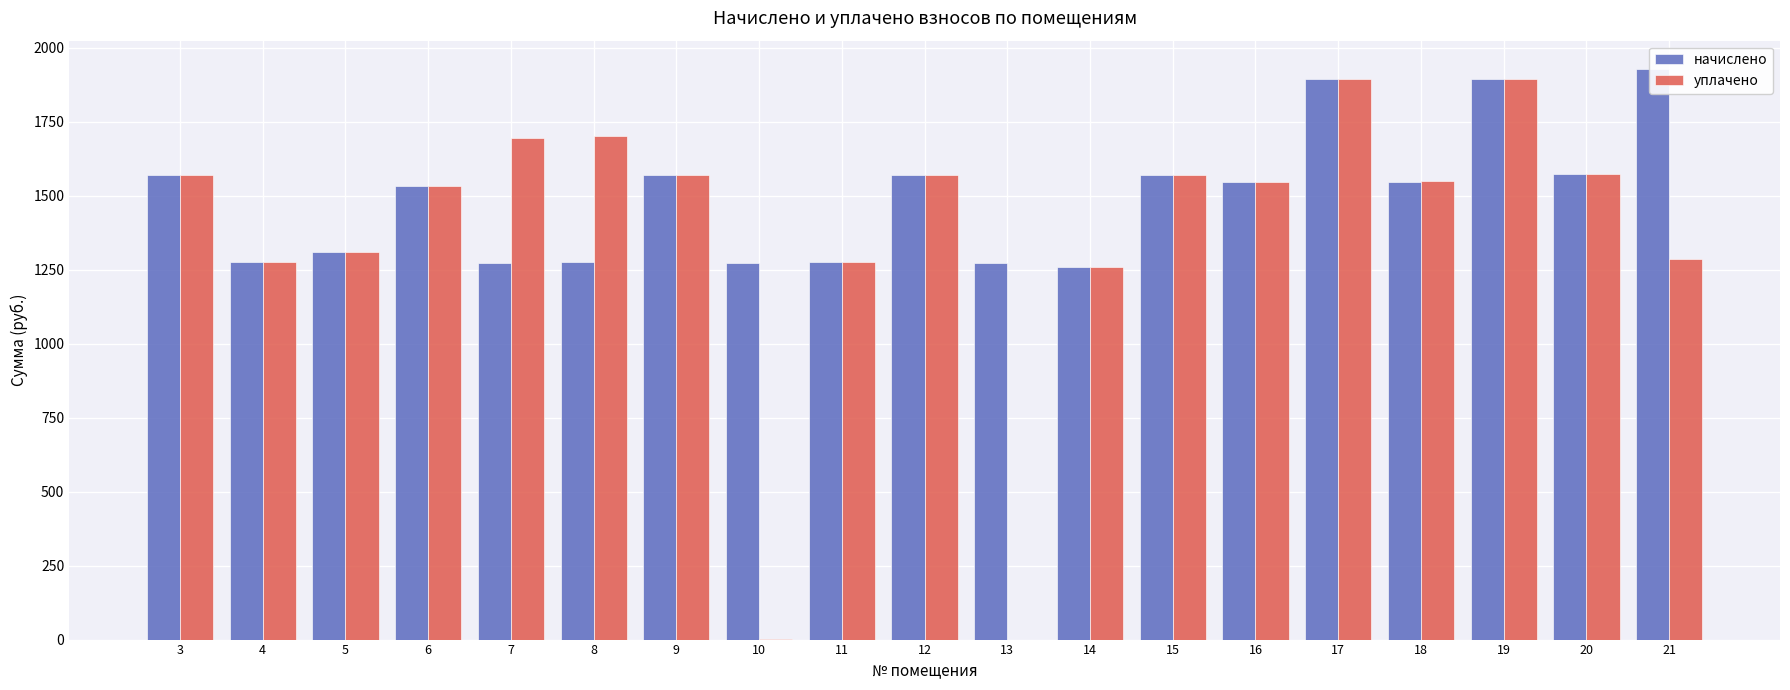

At which label is начислено closest to 1594?

20